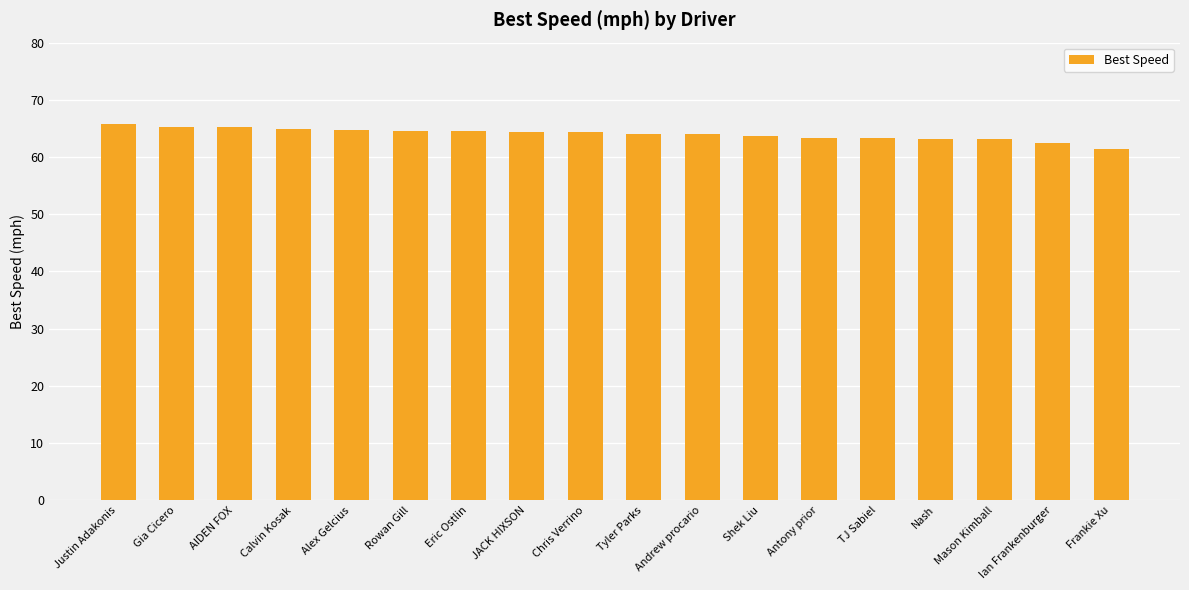

Are the bars grouped side by side (vs. stacked)?

No